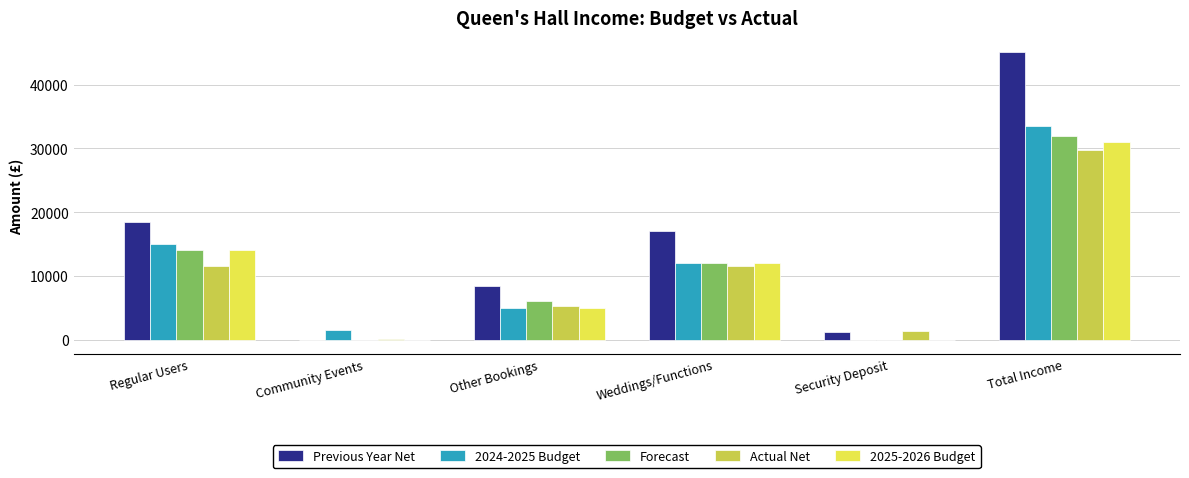

Which series has the largest total across all categories?

Previous Year Net